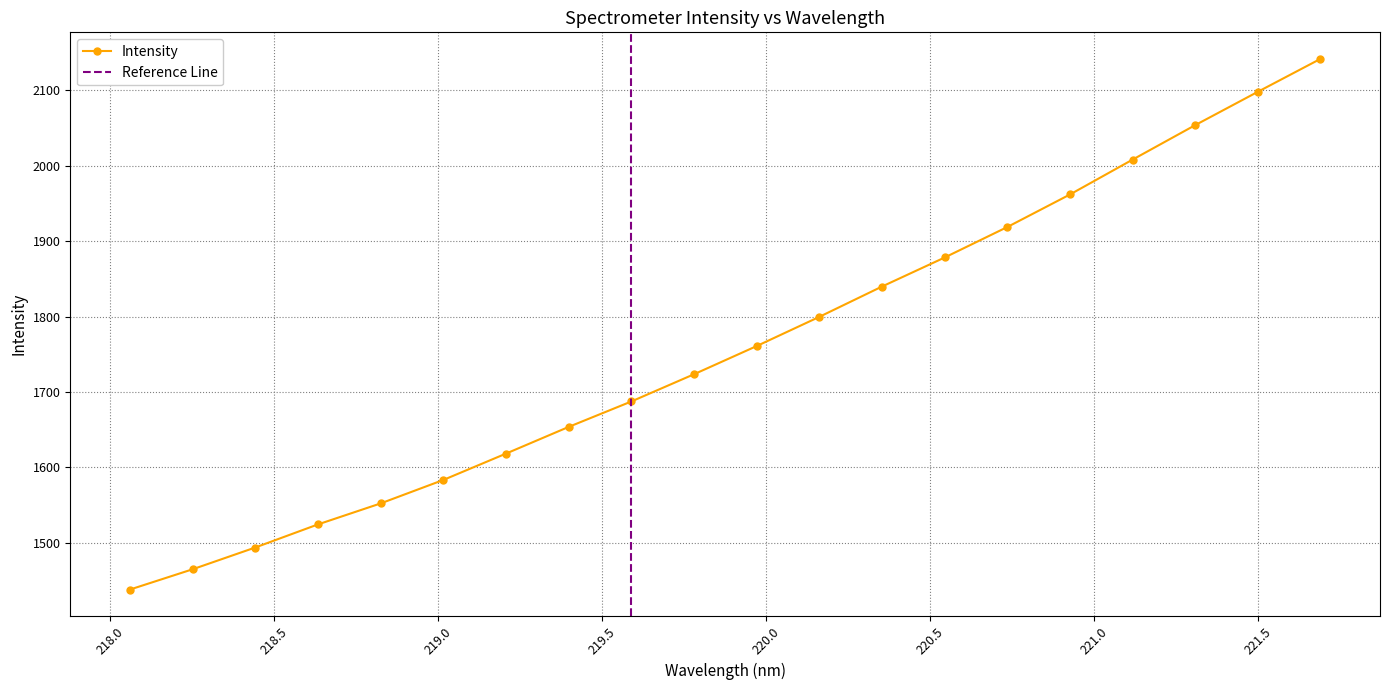

How many lines are shown in the chart?

1